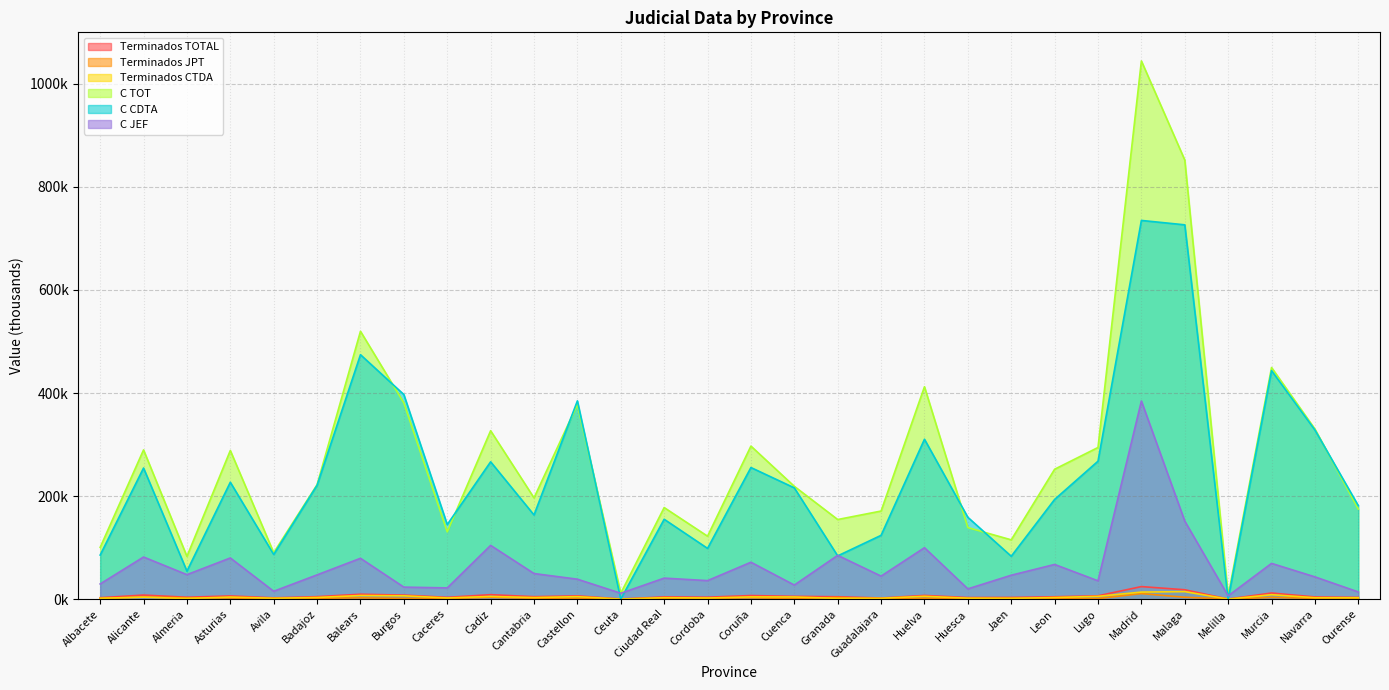

True or false: C JEF and C TOT cross at least once.

False